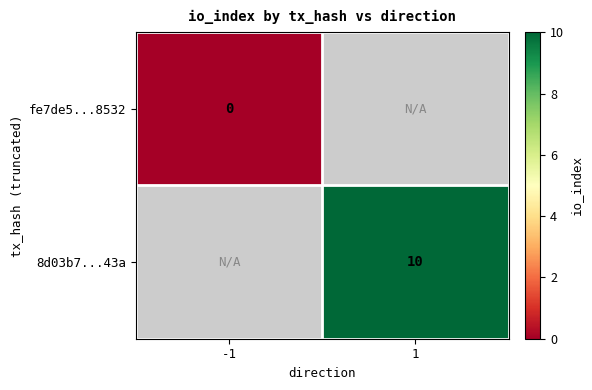

The value of 8d03b7...43a at 1 is 17. True or false?

False